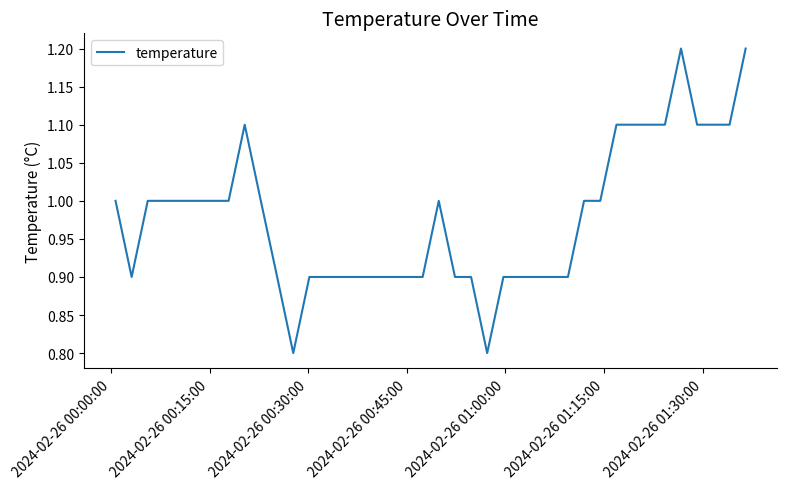

What is the minimum value shown in the chart?

0.8